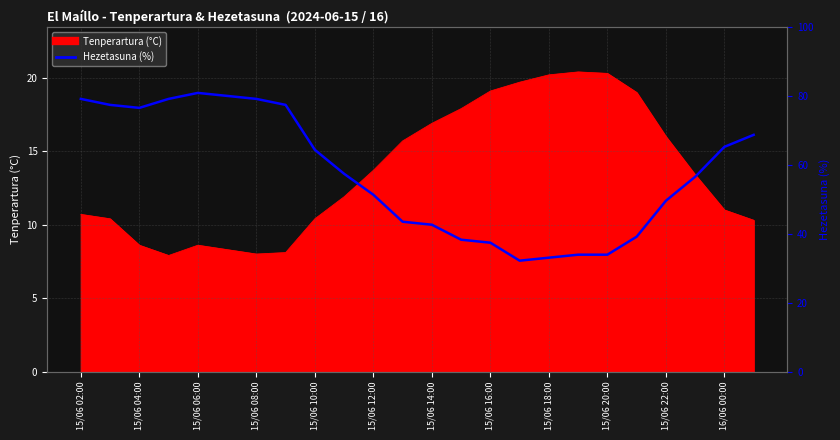

Rank the categories by Hezetasuna (%) value from lowest to highest.

15/06 17:00, 15/06 18:00, 15/06 19:00, 15/06 20:00, 15/06 16:00, 15/06 15:00, 15/06 21:00, 15/06 14:00, 15/06 13:00, 15/06 22:00, 15/06 12:00, 15/06 23:00, 15/06 11:00, 15/06 10:00, 16/06 00:00, 16/06 01:00, 15/06 04:00, 15/06 03:00, 15/06 09:00, 15/06 02:00, 15/06 05:00, 15/06 08:00, 15/06 07:00, 15/06 06:00